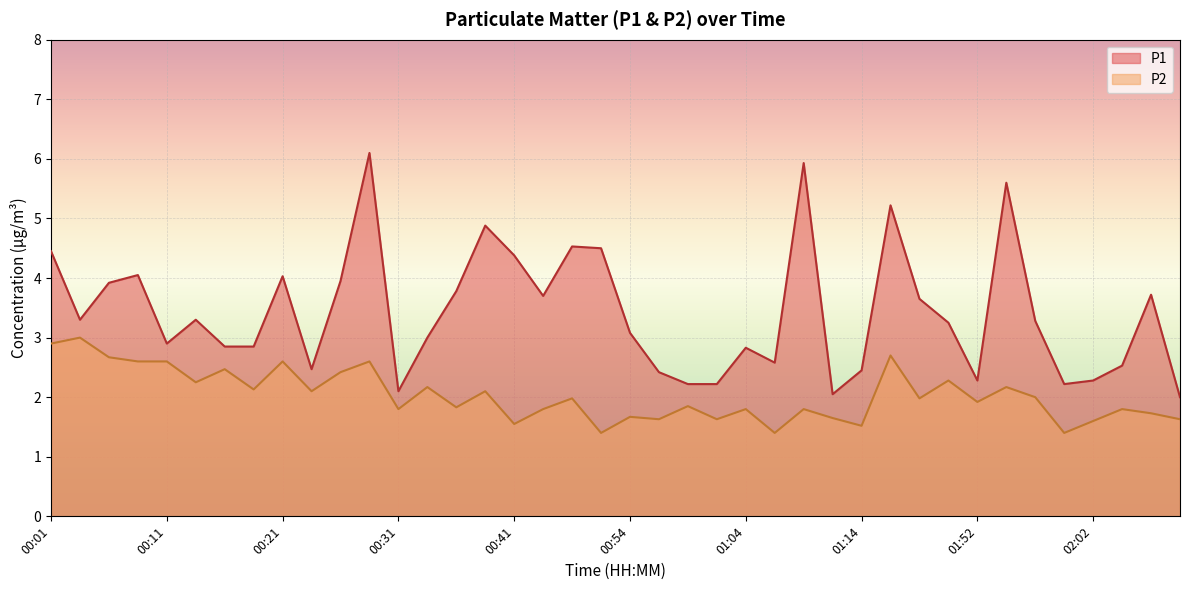

What is the spread (max minus min) of values at 01:44?

1.7